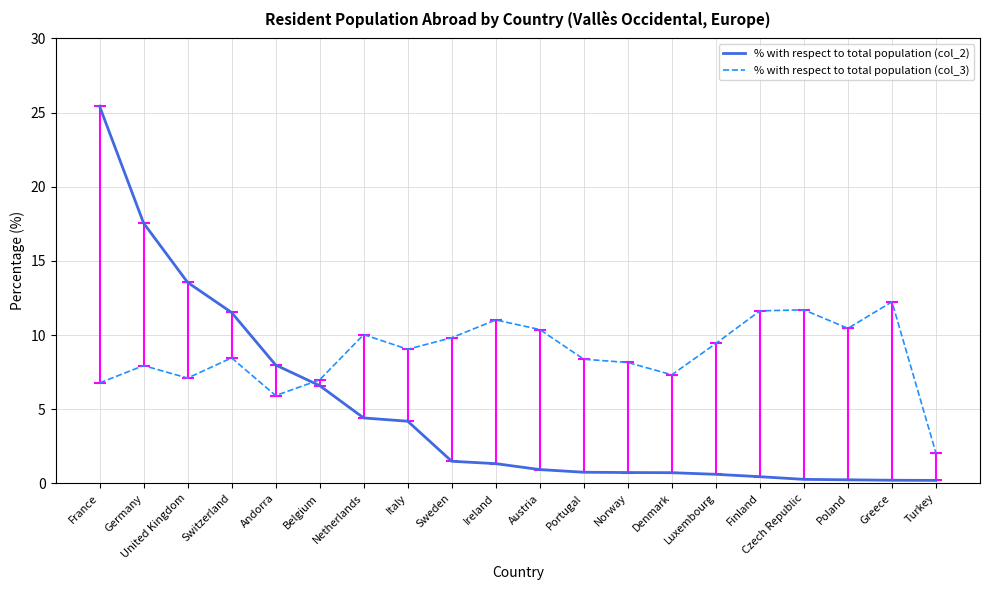

What position from the right is United Kingdom?

18